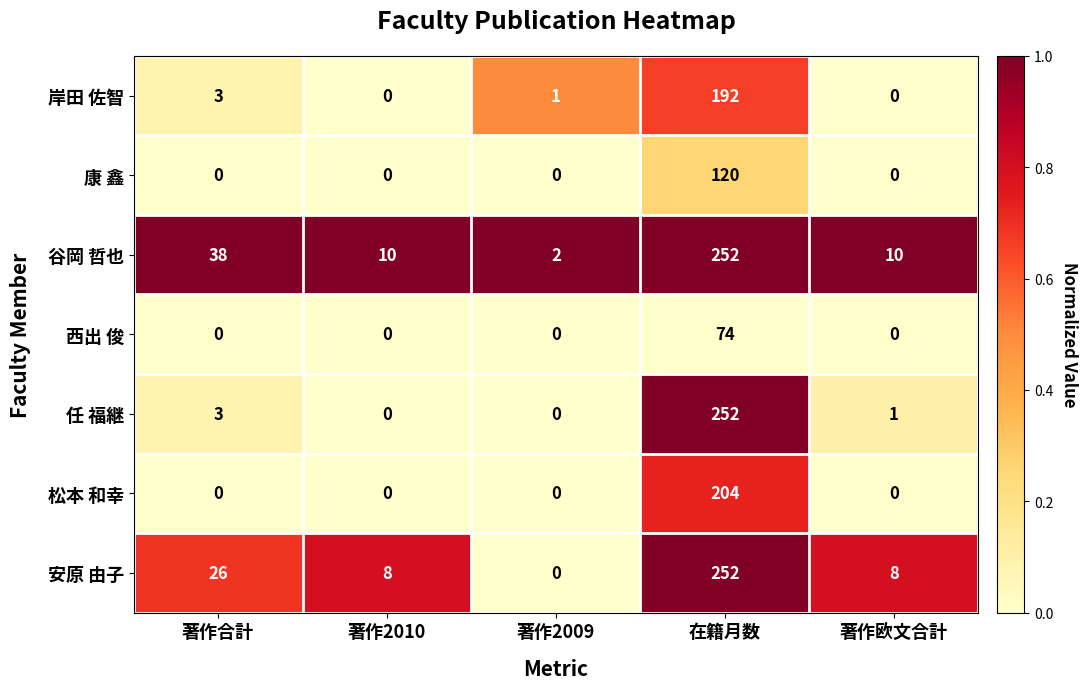

What is the total value across all series at 在籍月数?

1346